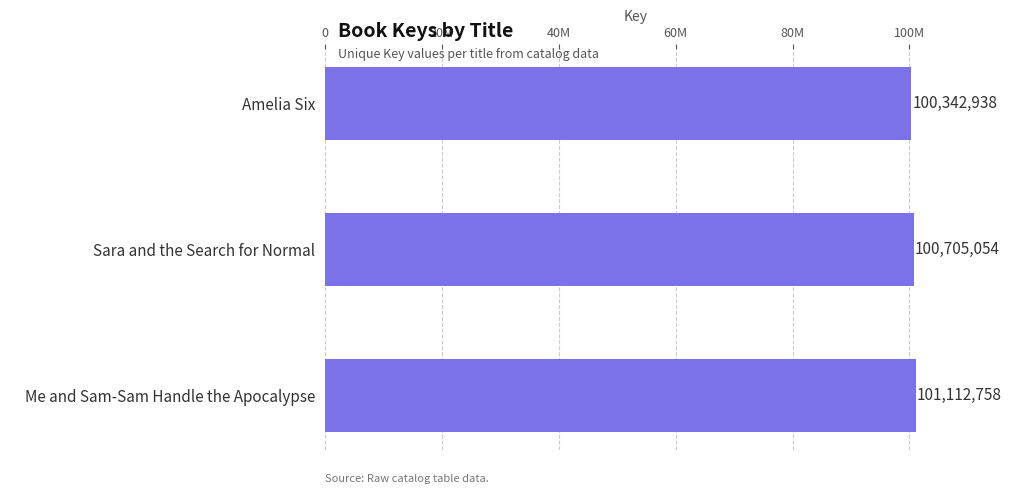

What is the average value?

100720250